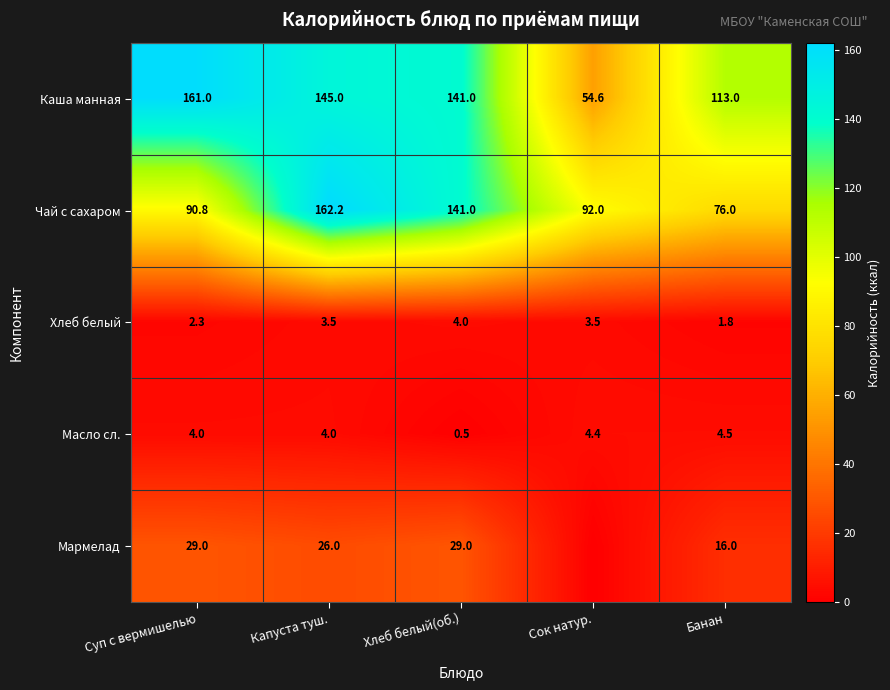

True or false: Масло сл. has a value of 0.1 at Хлеб белый(об.).

False